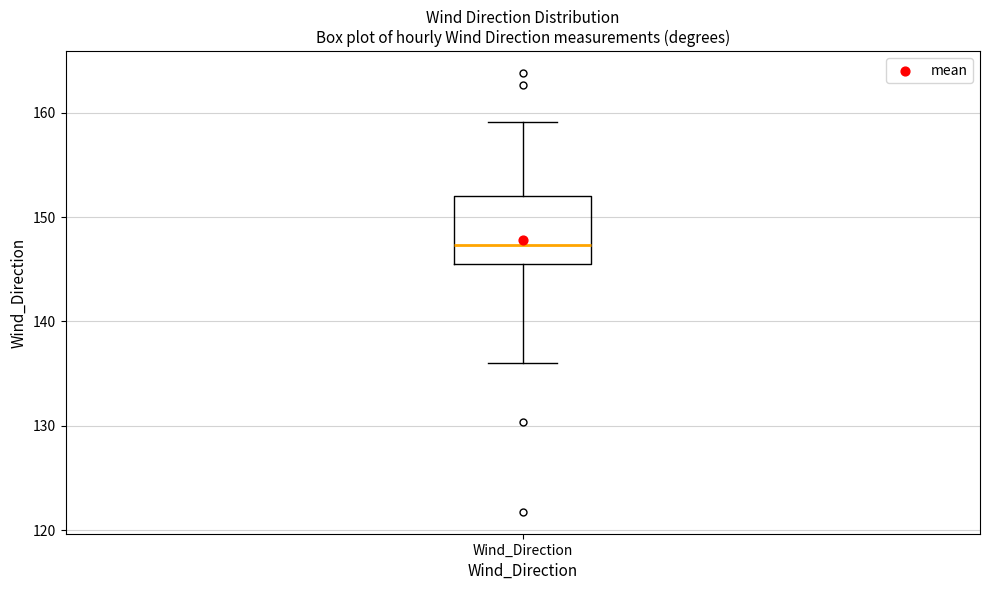

Read this box plot against the y-axis: the position of the median line, the range covered by the box, and the ends of both whiskers. The values are not printed on the chart, so give them approximately, as read against the axis.

median 147, box 146 to 152, whiskers 136 to 159